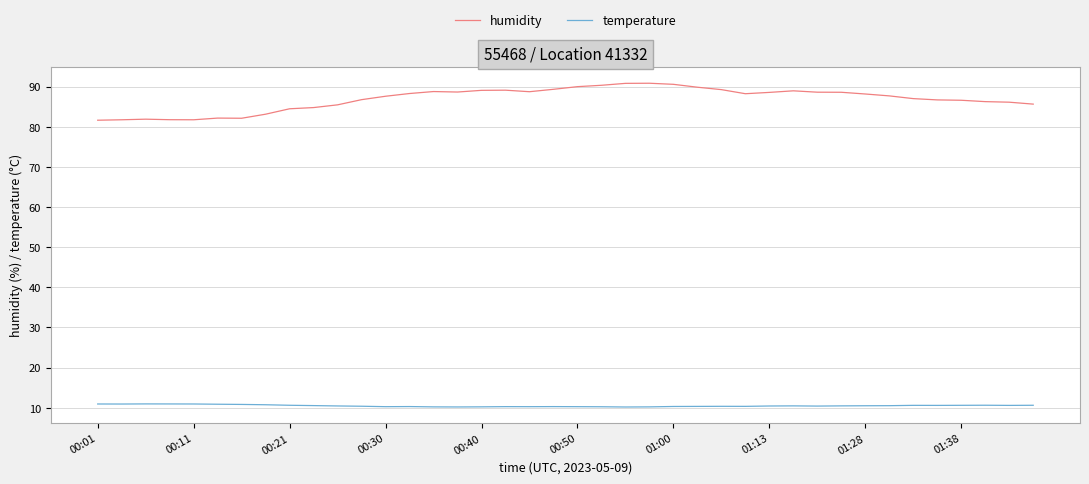

What is the maximum value for temperature?

11.0